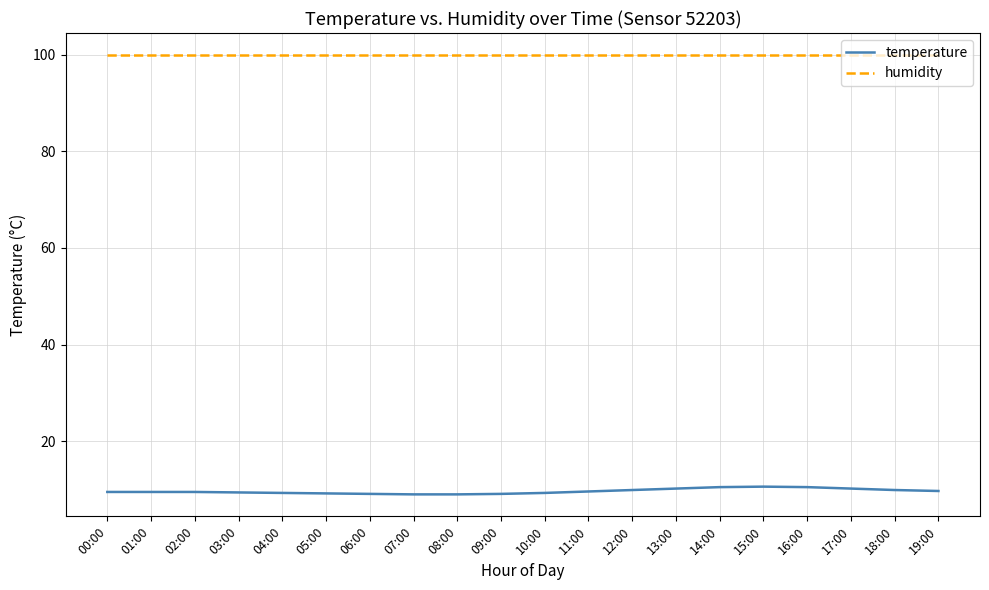

At 15:00, list the series in order from smallest to largest.

temperature, humidity